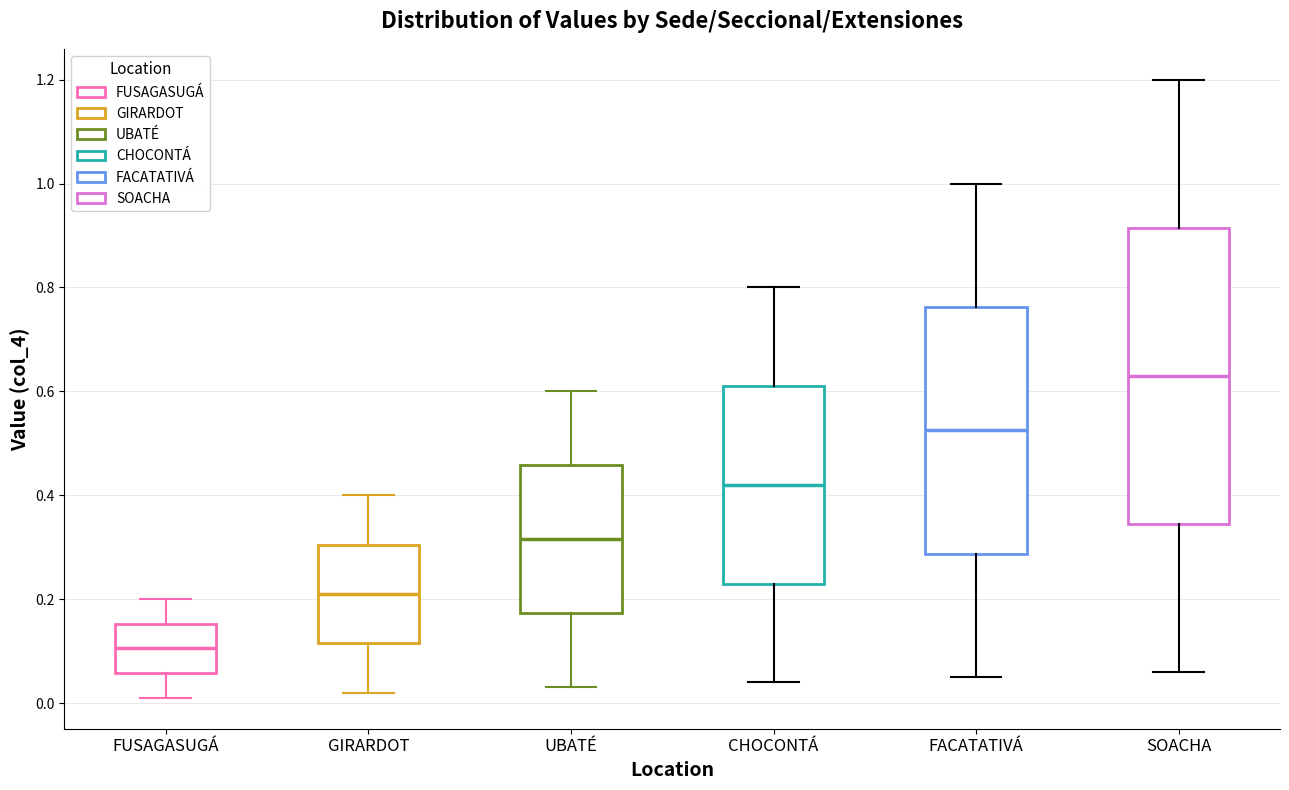

Which box's median line is the lowest?

FUSAGASUGÁ